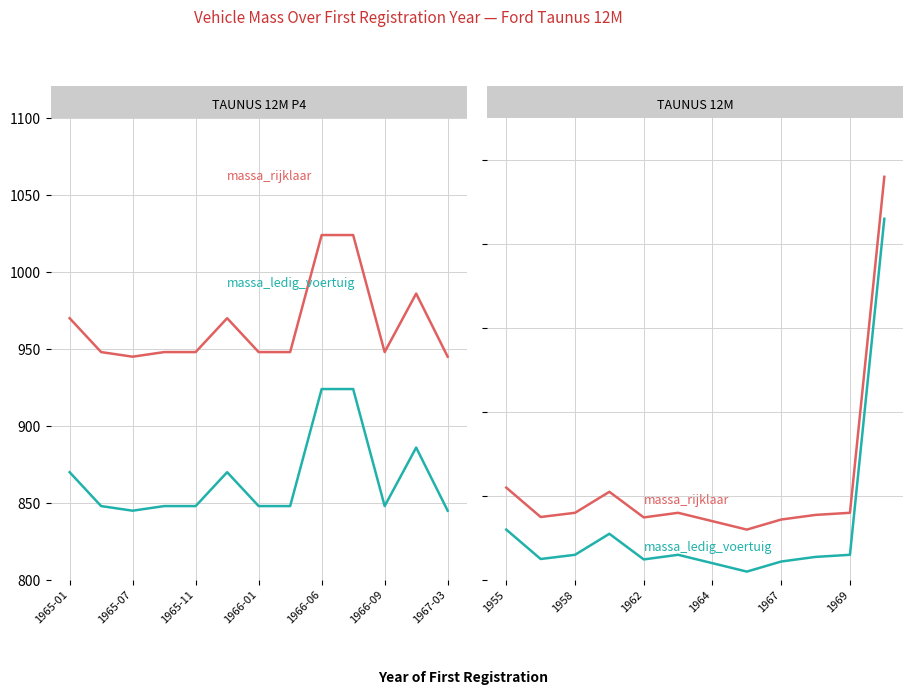

True or false: massa_ledig_voertuig and massa_rijklaar cross at least once.

False